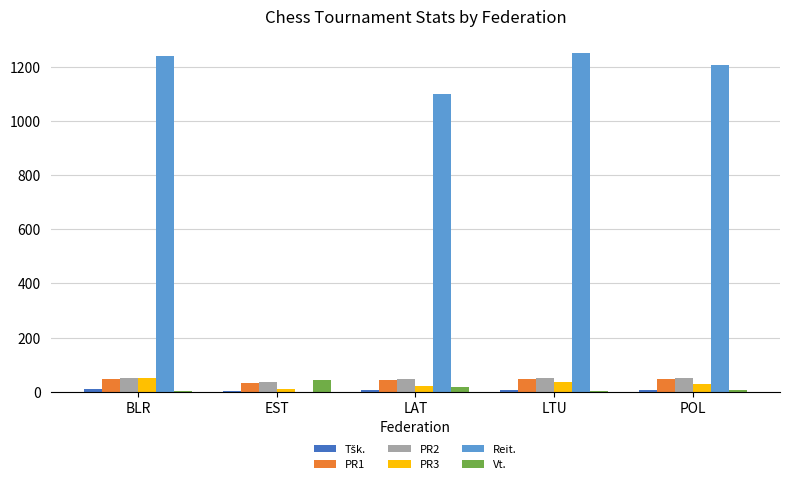

Is it true that Reit. equals 1101.0 at LAT?

True